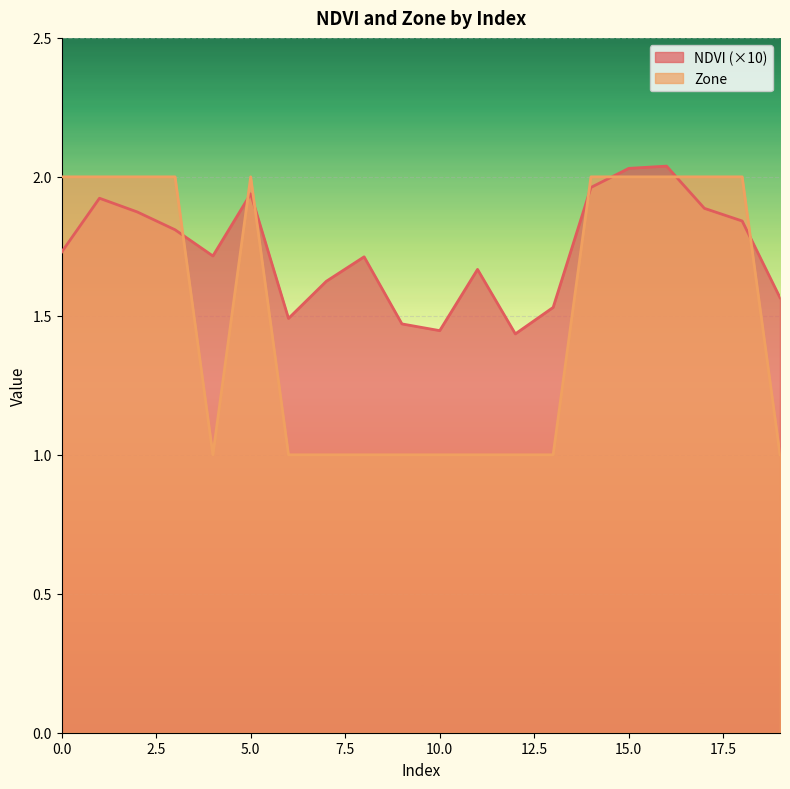

True or false: NDVI has a value of 0.4 at 7.

False